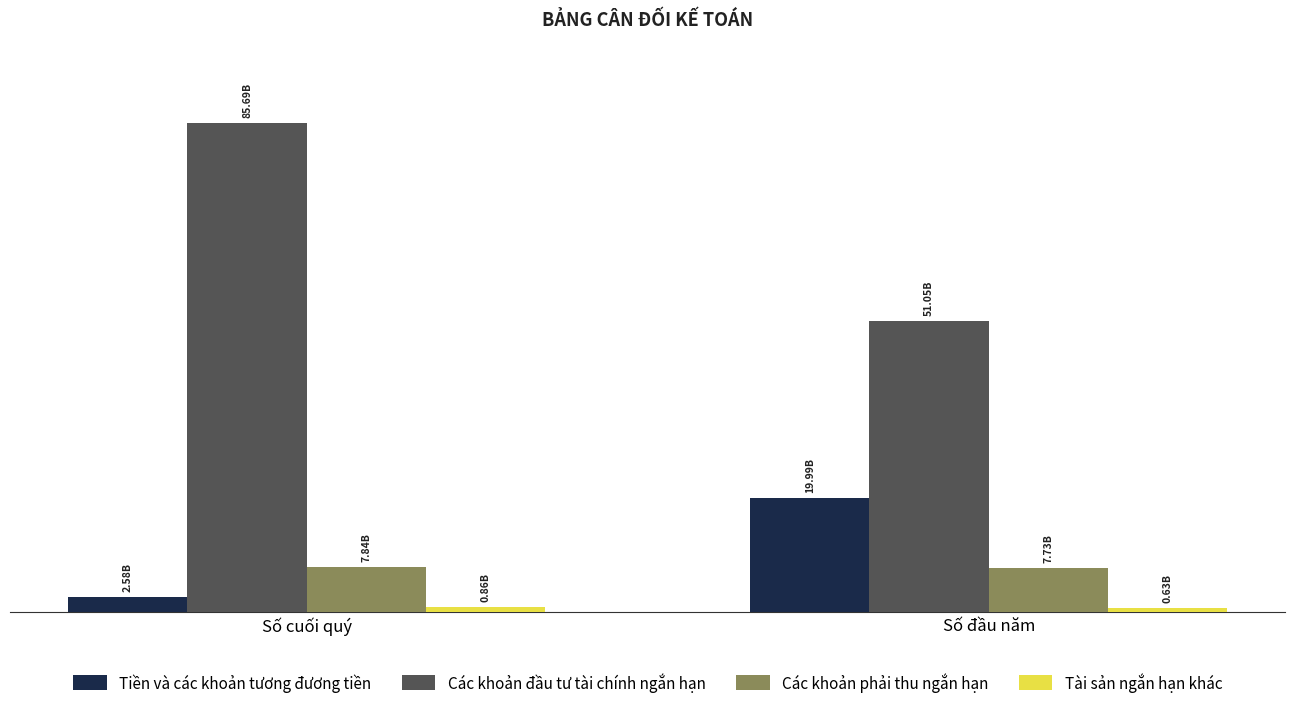

Reading left to right, transcribe all the data shown in this chart.

Tiền và các khoản tương đương tiền: 2578724159	19990812309
Các khoản đầu tư tài chính ngắn hạn: 85692650543	51052942976
Các khoản phải thu ngắn hạn: 7838547587	7733078994
Tài sản ngắn hạn khác: 863769204	627010507